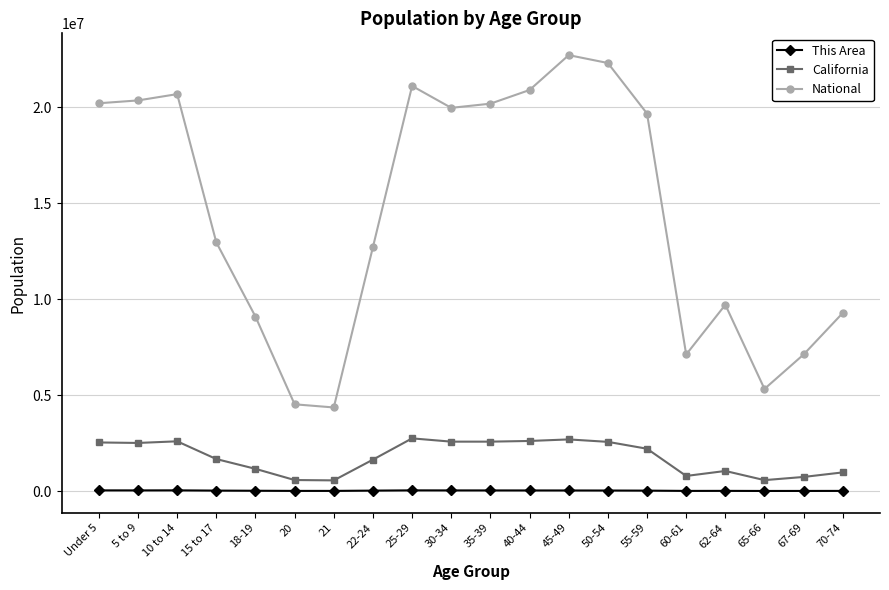

Which label corresponds to the largest value in the chart?

45-49